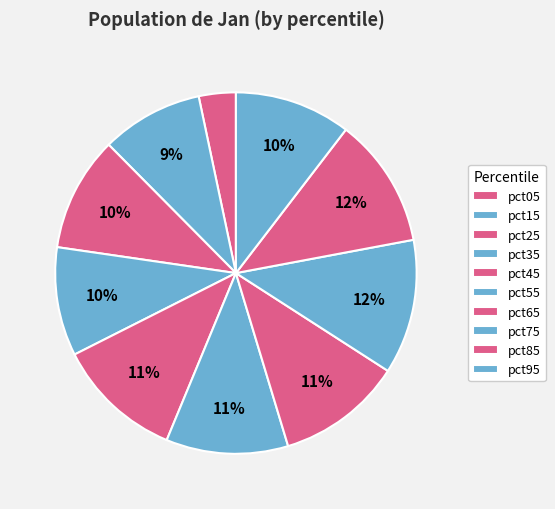

Rank the categories by value from highest to lowest.

pct75, pct85, pct45, pct65, pct55, pct95, pct25, pct35, pct15, pct05